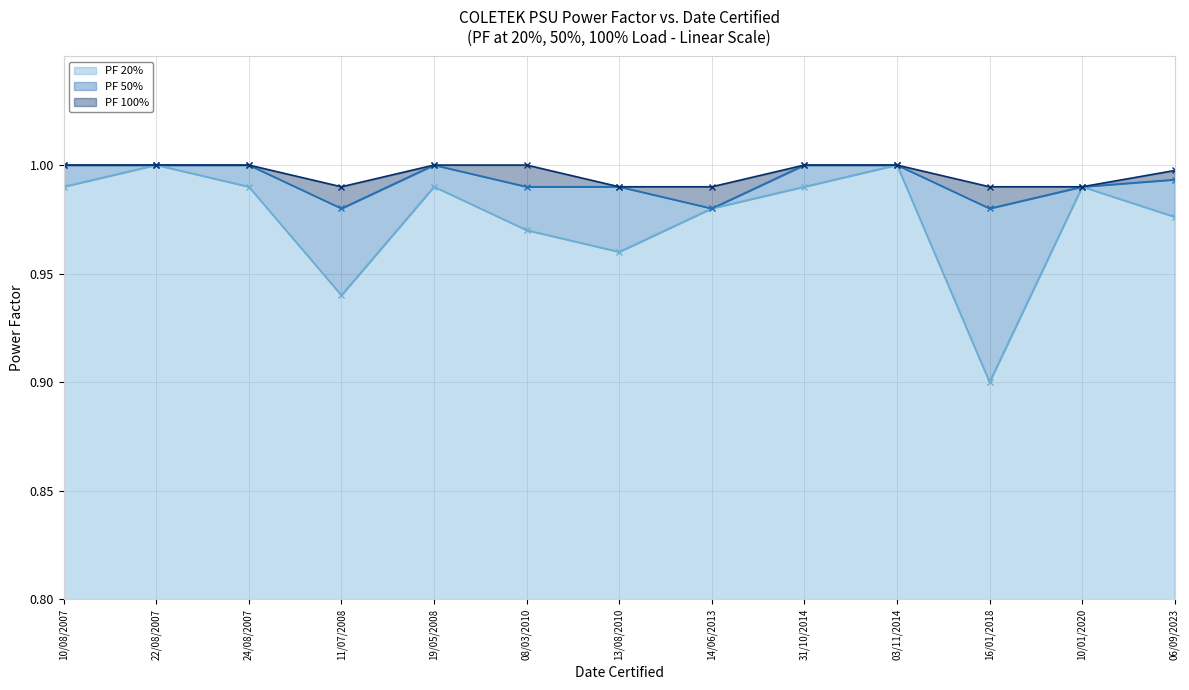

At how many categories does at least one series exceed 0?

13